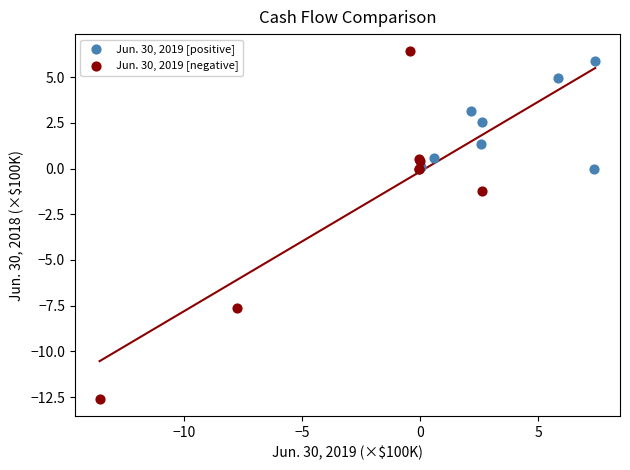

Which series contains the lowest Y value?

Jun. 30, 2019 [negative]